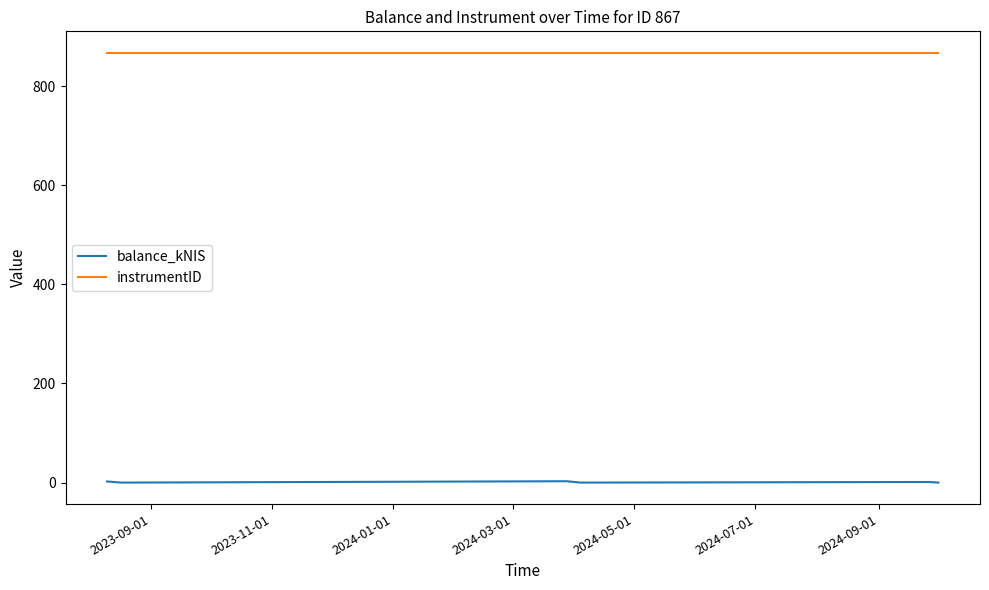

True or false: instrumentID and balance_kNIS intersect in this chart.

False